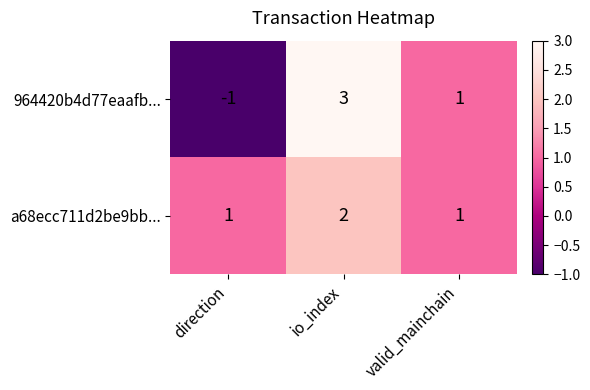

What is the maximum value shown in the chart?

3